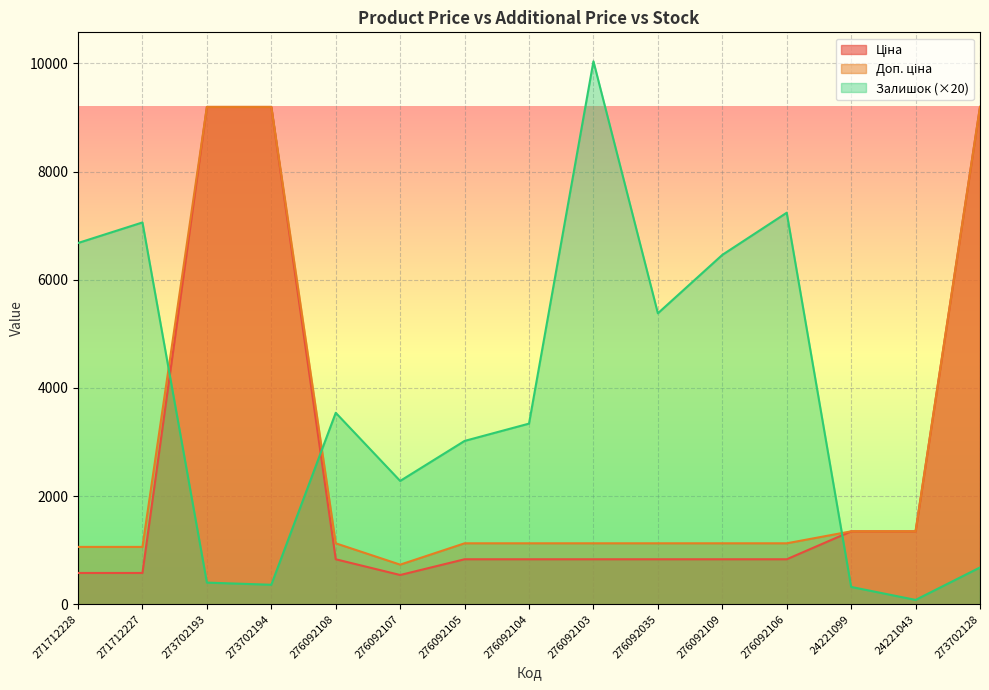

What value does the Залишок series have at 276092108?

3540.0